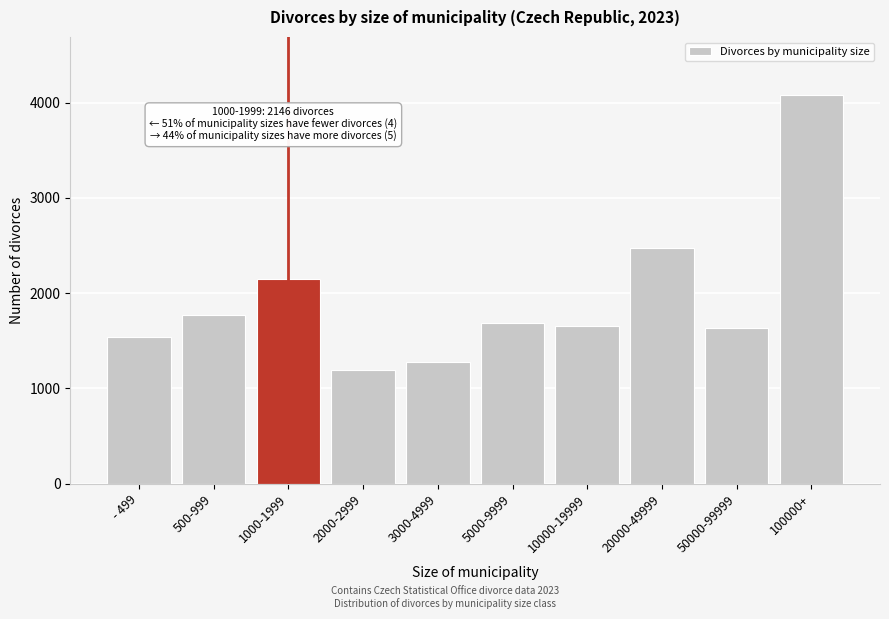

Reading left to right, extract all data points from this chart.

- 499=1538	500-999=1771	1000-1999=2146	2000-2999=1198	3000-4999=1273	5000-9999=1689	10000-19999=1653	20000-49999=2474	50000-99999=1634	100000+=4077